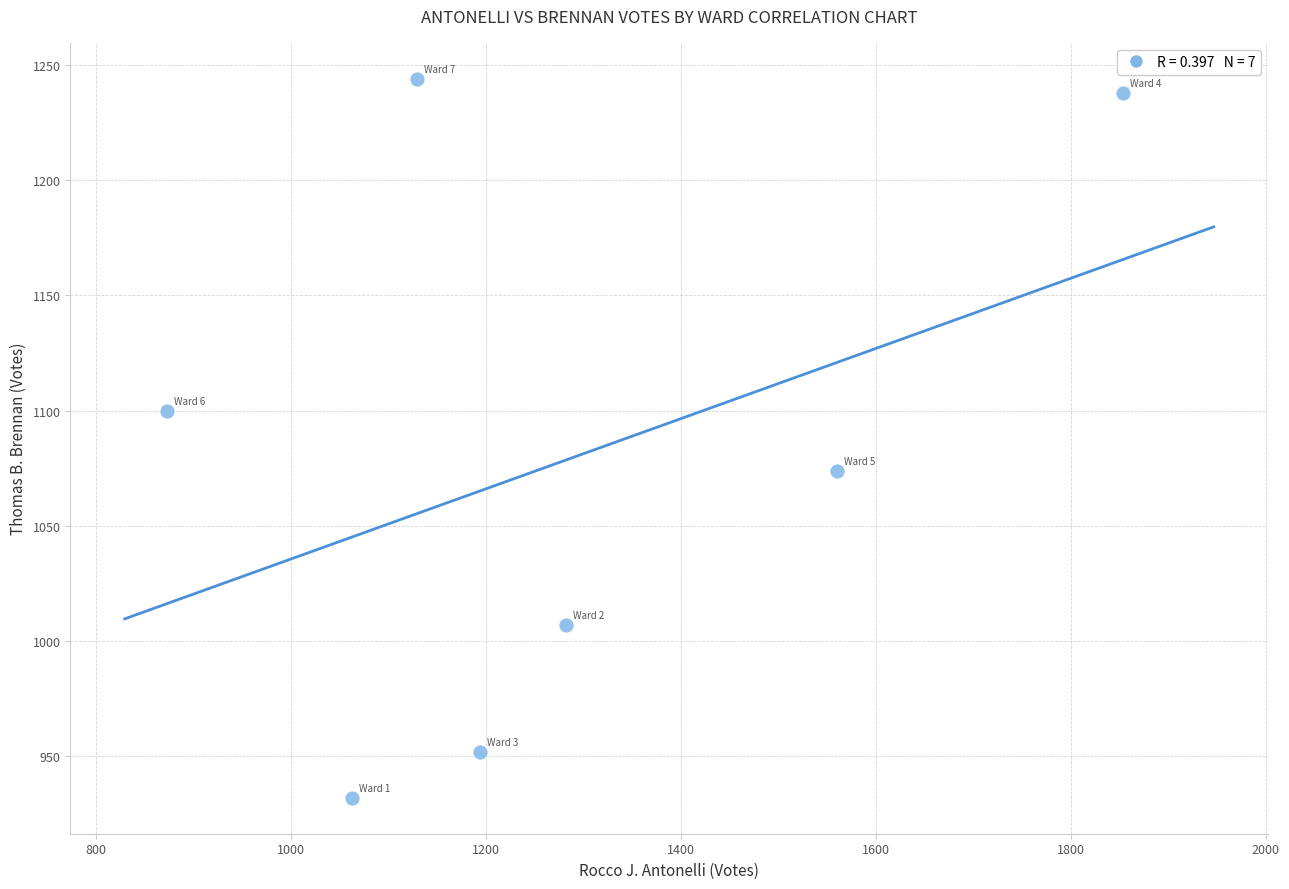

What is the range of X values (max minus min)?

981